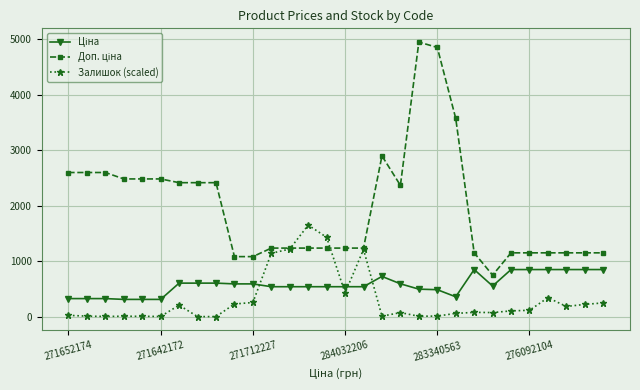

True or false: Залишок (scaled) has more than 0 points higher than both neighbors.

True